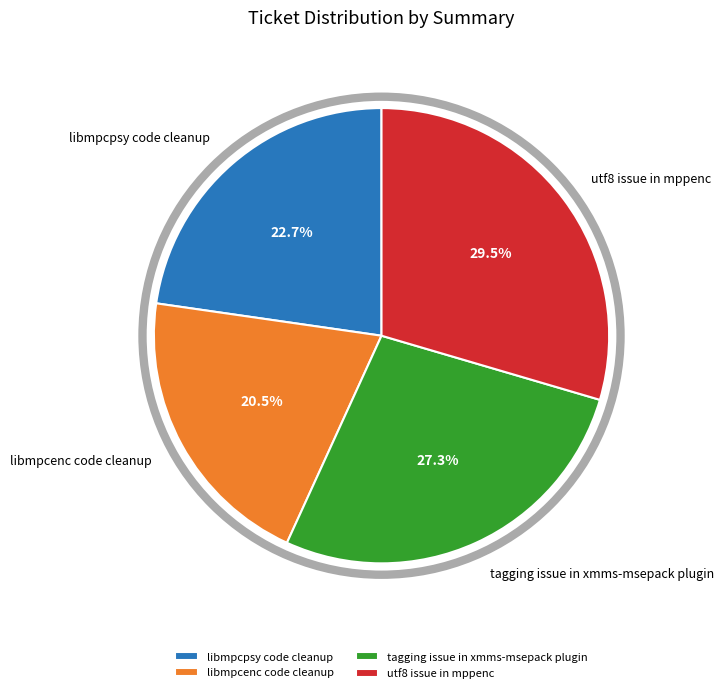

Do tagging issue in xmms-msepack plugin and utf8 issue in mppenc together represent more than half of the pie?

Yes